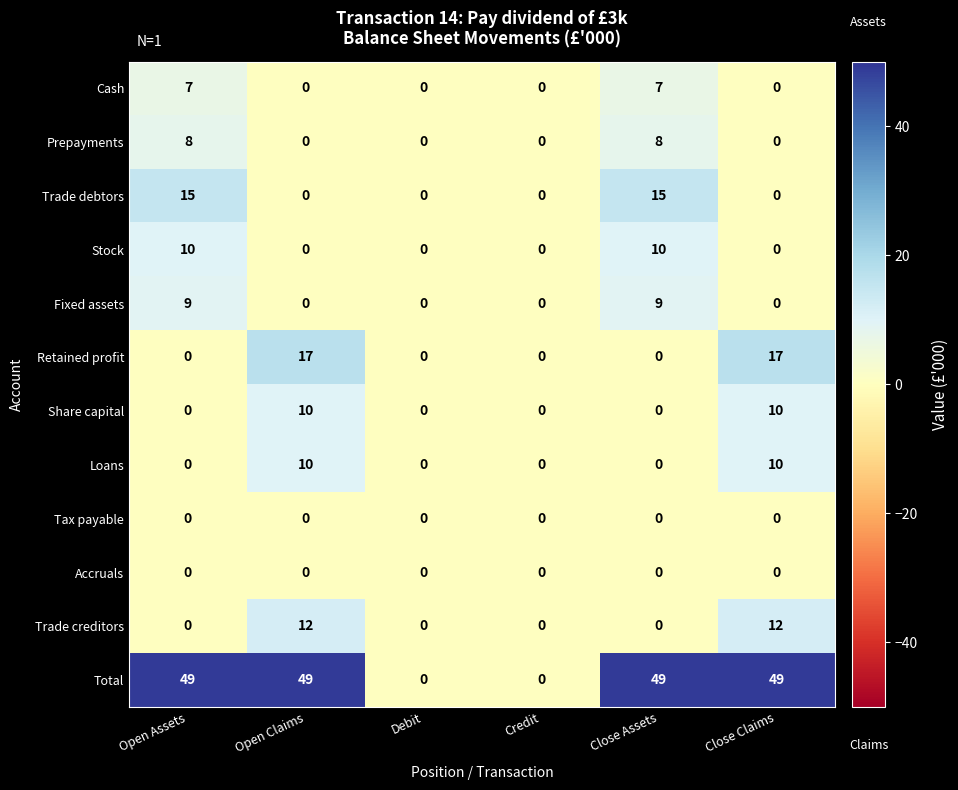

Which series changed the most between Credit and Close Assets?

Total